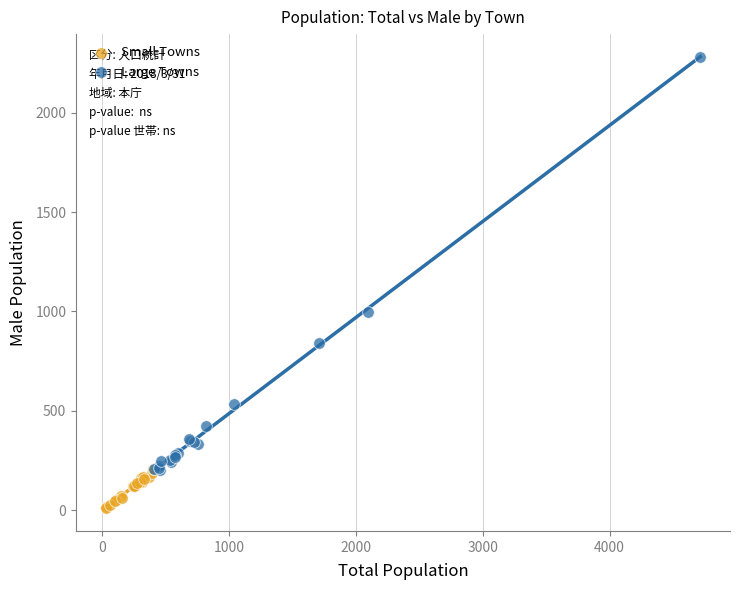

What are all the series names shown in the legend?

Small Towns, Large Towns